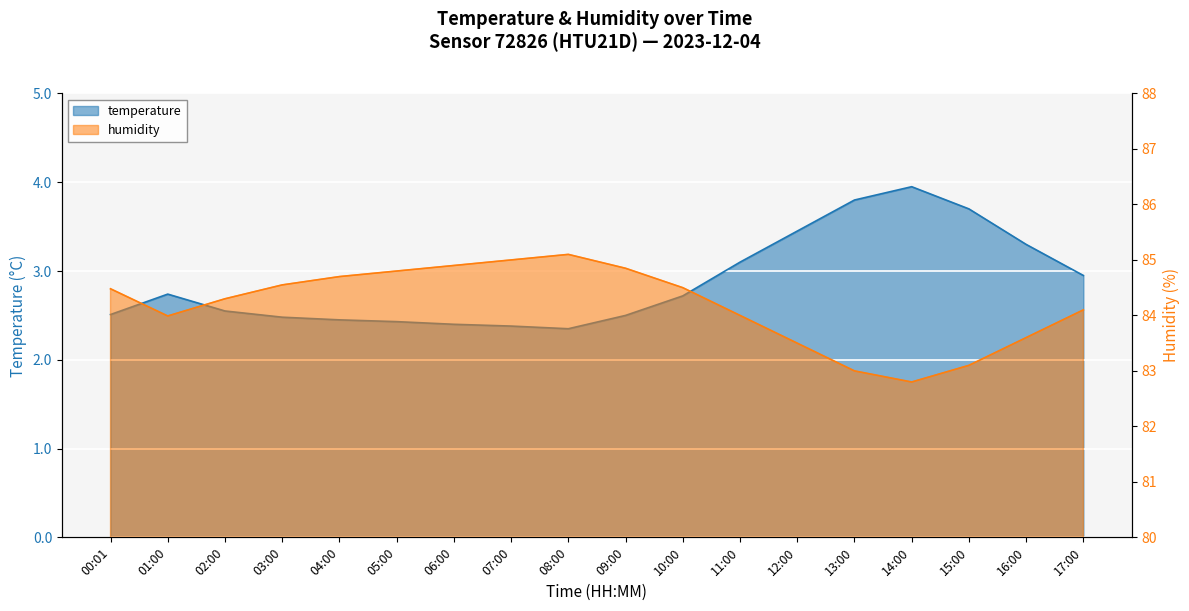

What is the difference between the second highest and minimum values in the temperature series?

1.4